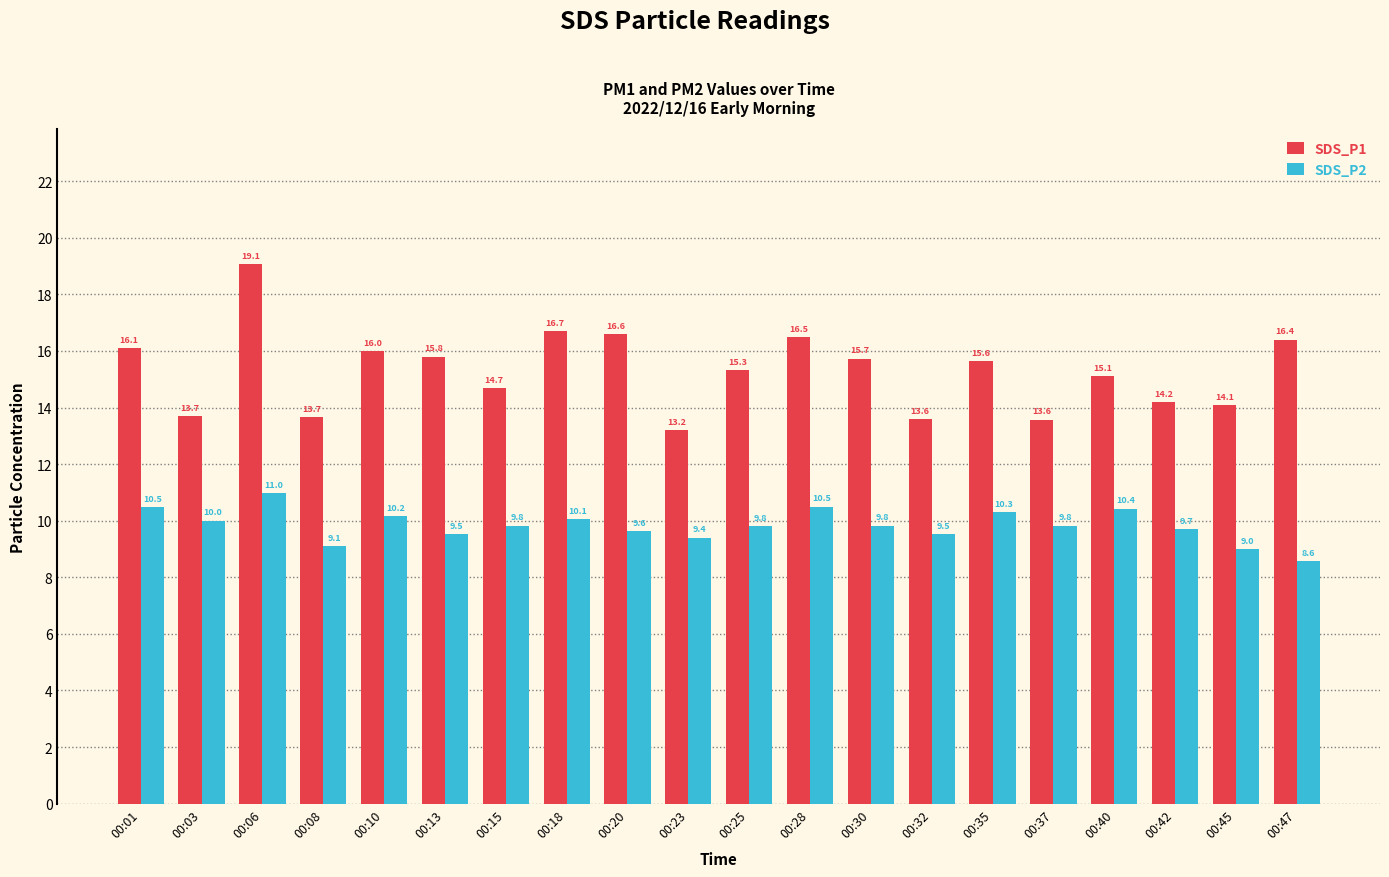

At 00:08, list the series in order from largest to smallest.

SDS_P1, SDS_P2